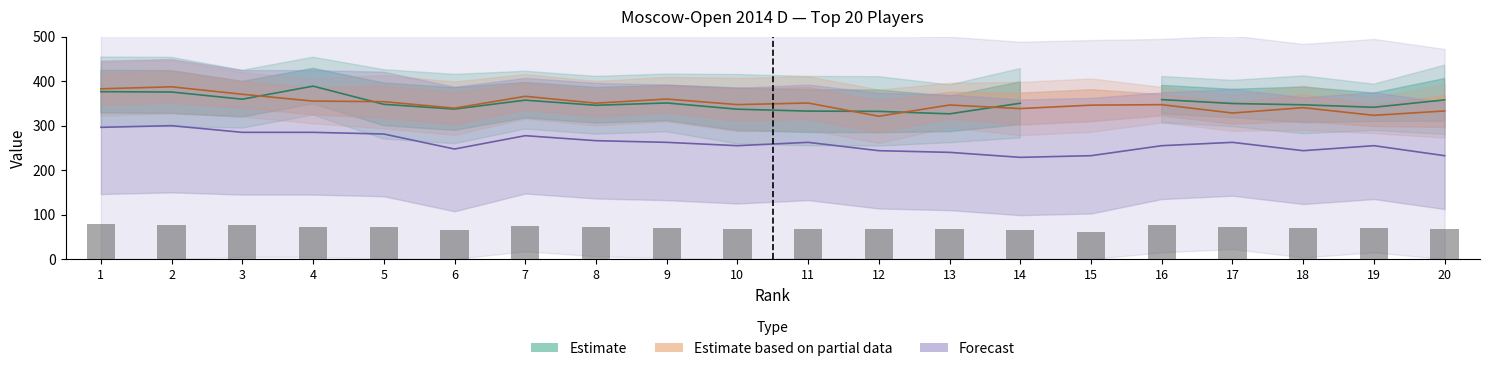

At which label is Доп1 closest to 70?

18